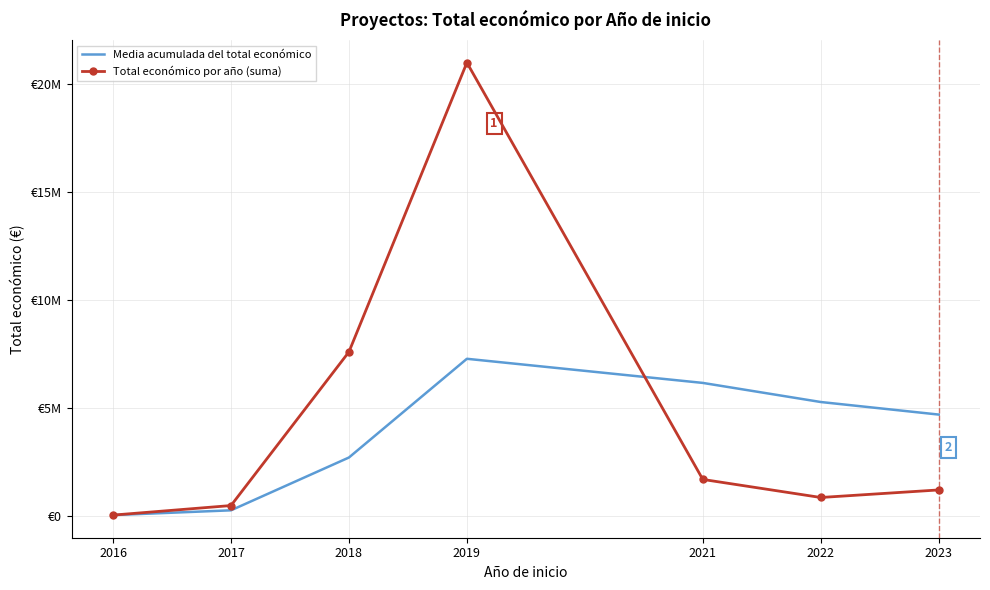

What is the minimum value for Total económico por año (suma)?

34059.0